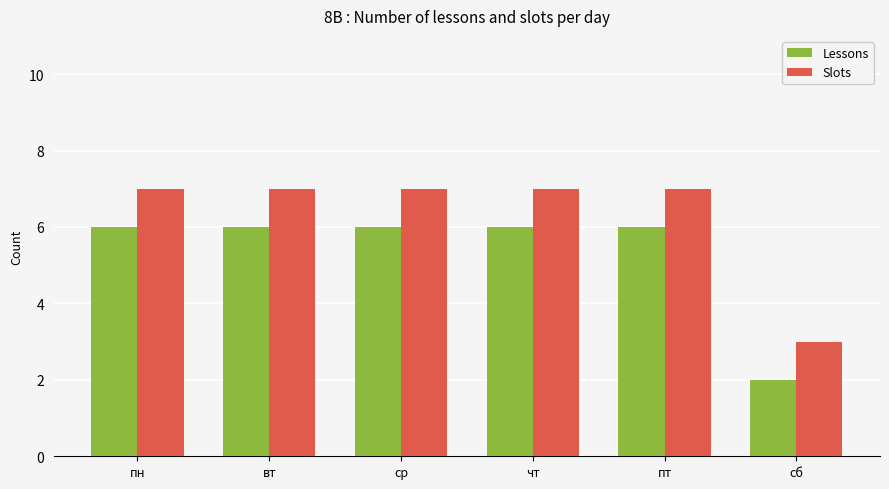

At how many categories does at least one series exceed 6?

5